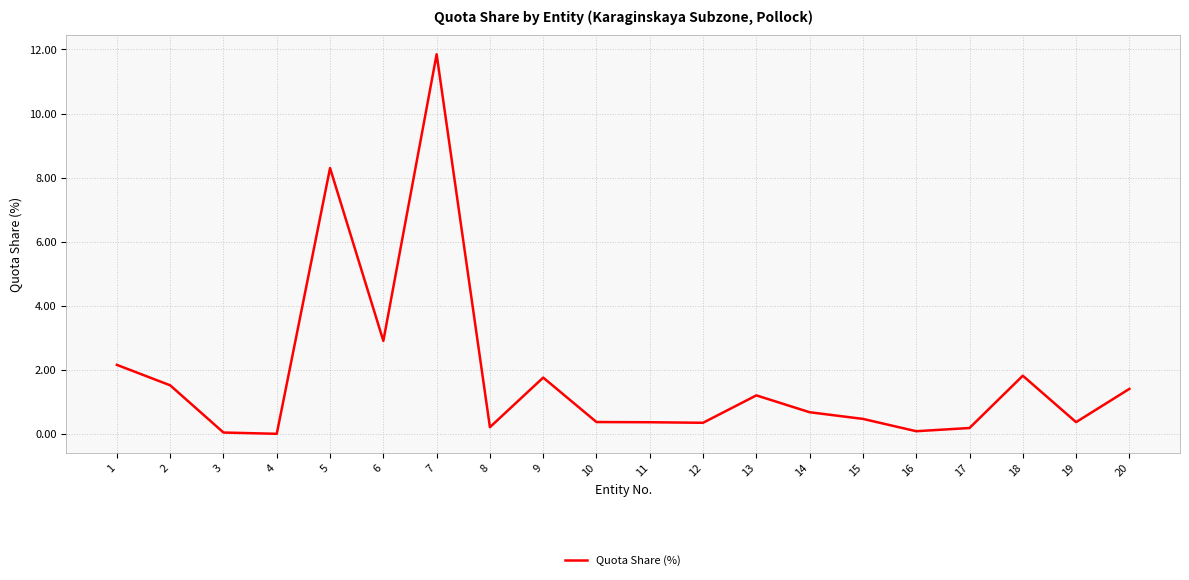

What is the change in value from 2 to 6?

+1.4